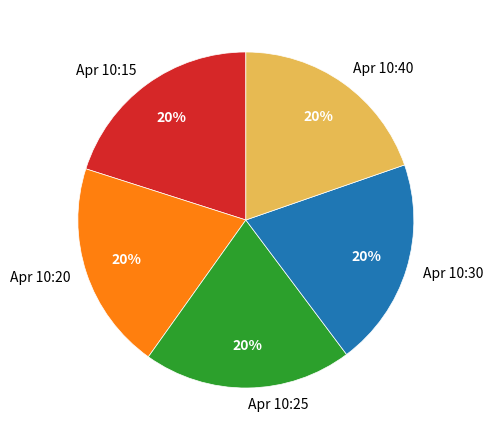

To the nearest percent, what percentage of the pie is Apr 10:15?

20%